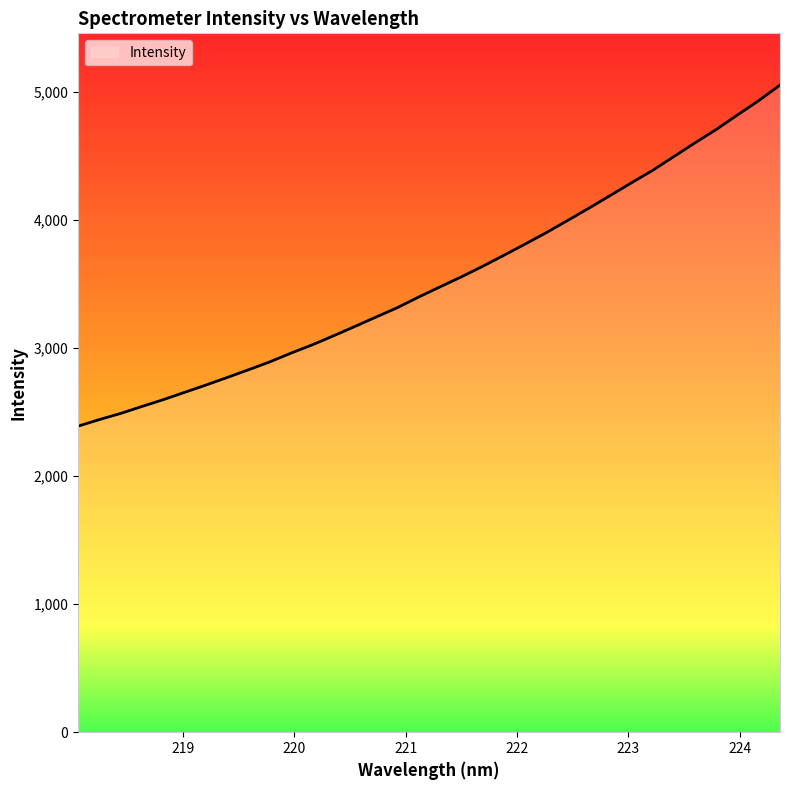

What is the smallest value displayed?

2388.8